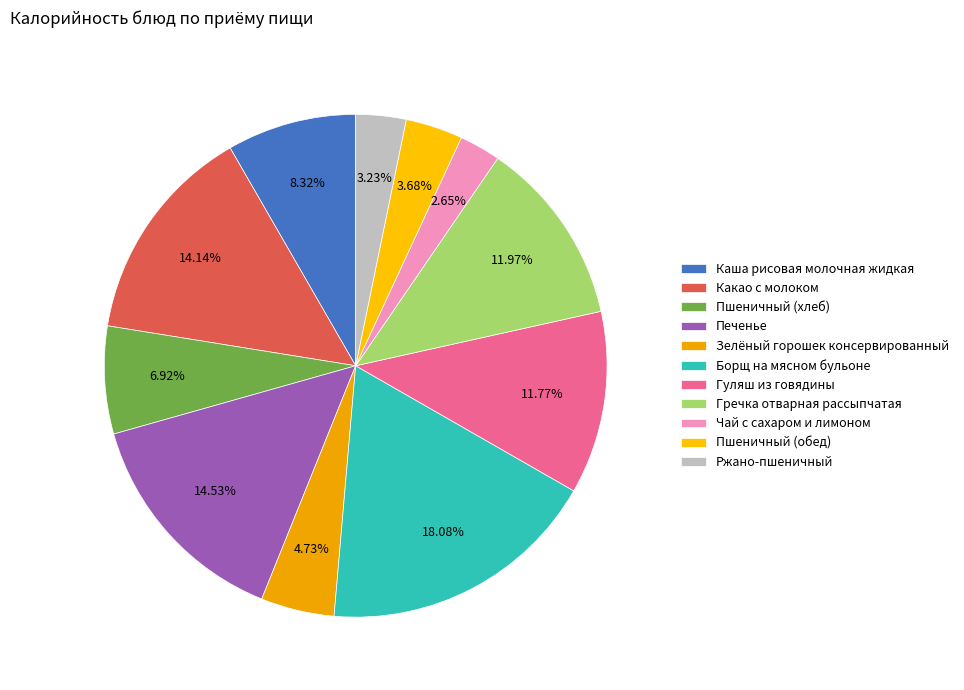

Count the number of slices in the pie.

11